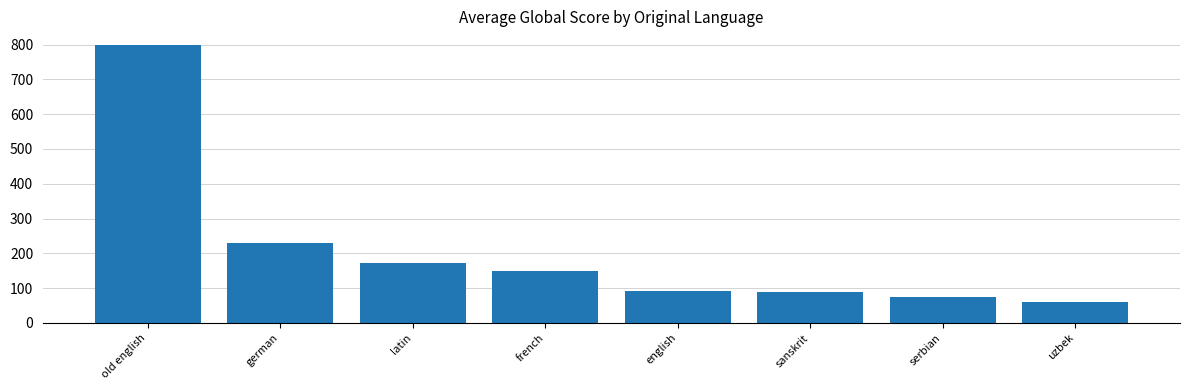

At which label is the value closest to 428?

german